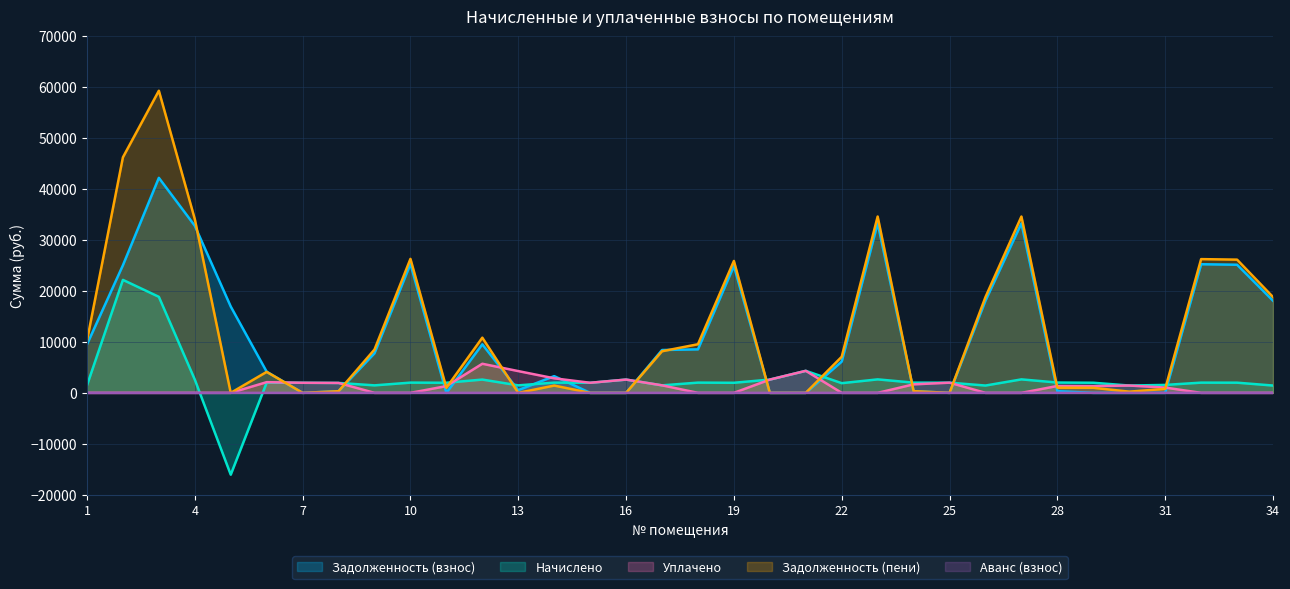

What are all the series names shown in the legend?

Задолженность (взнос), Начислено, Уплачено, Задолженность (пени), Аванс (взнос)